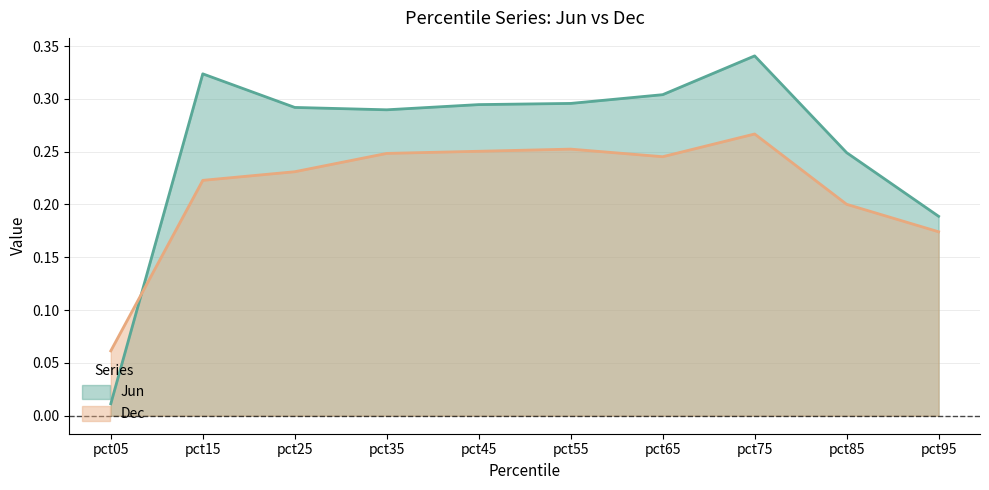

Reading right to left, extract all data points from this chart.

Jun: pct95=0.2	pct85=0.2	pct75=0.3	pct65=0.3	pct55=0.3	pct45=0.3	pct35=0.3	pct25=0.3	pct15=0.3	pct05=0.0
Dec: pct95=0.2	pct85=0.2	pct75=0.3	pct65=0.2	pct55=0.3	pct45=0.3	pct35=0.2	pct25=0.2	pct15=0.2	pct05=0.1